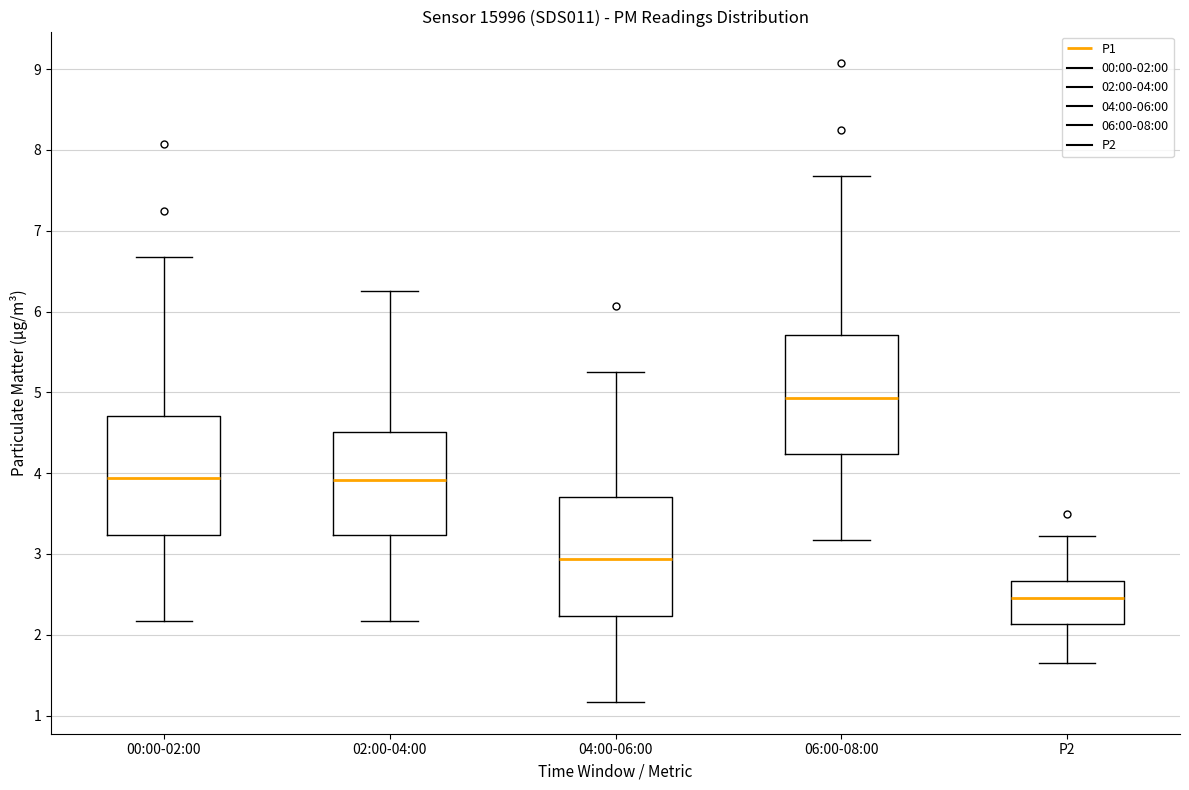

Where does the lower whisker of the box for P2 end on the y-axis? The values are not printed on the chart, so give them approximately, as read against the axis.

1.7